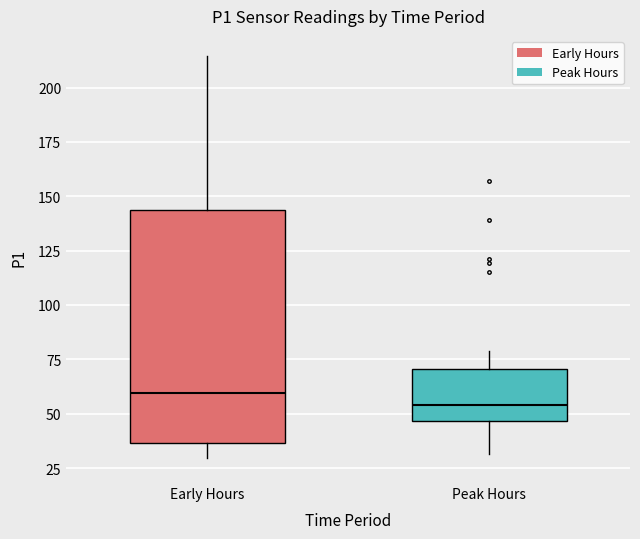

Which box is the tallest, from its lower edge to its upper edge?

Early Hours